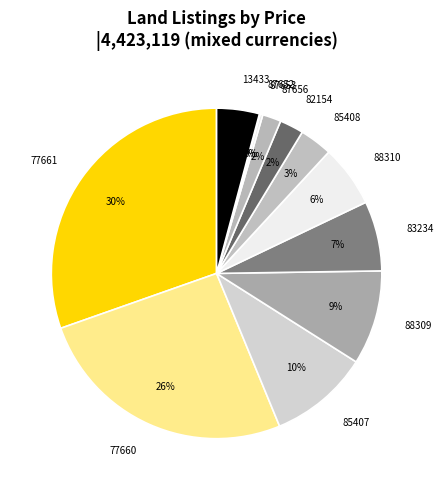

Is there any slice that represents more than half of the pie?

No